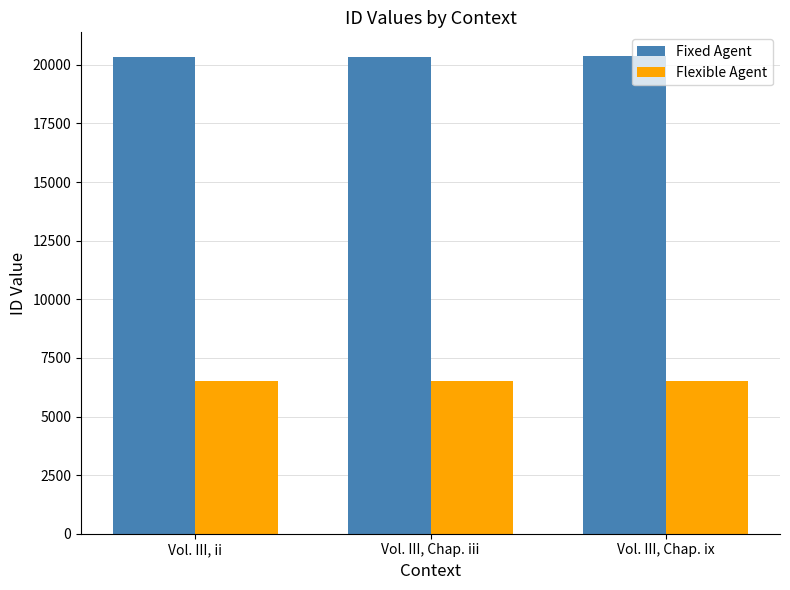

What is the smallest value displayed?

6506